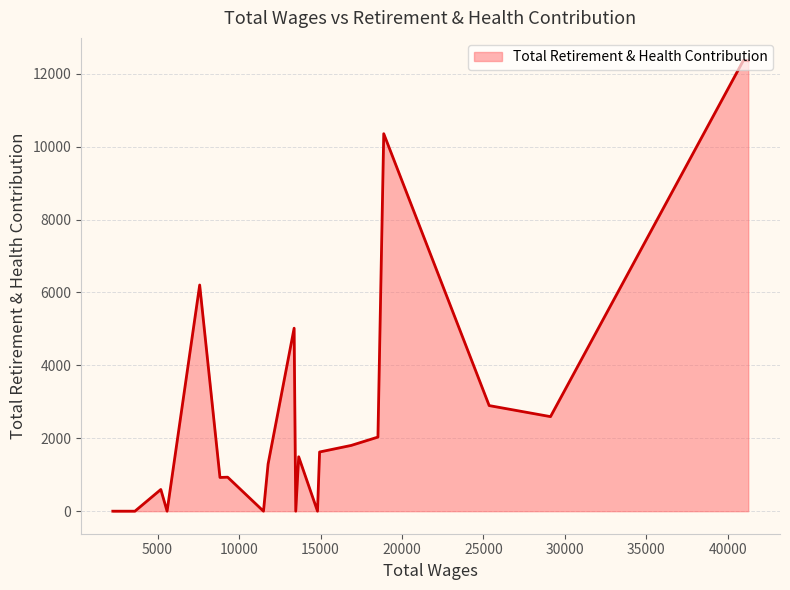

True or false: the data has more than 0 interior local peaks.

True